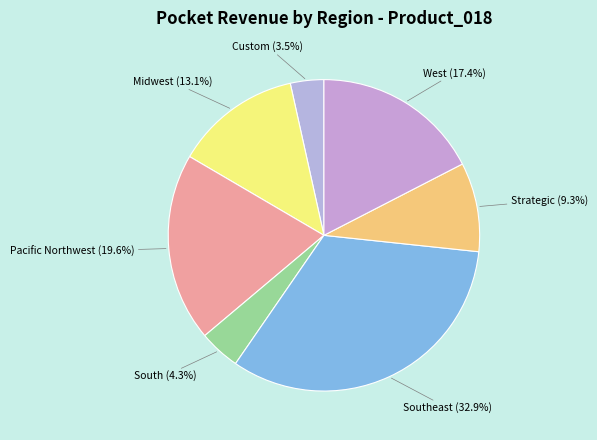

What is the ratio of the value at West (17.4%) to the value at Custom (3.5%)?

5.0